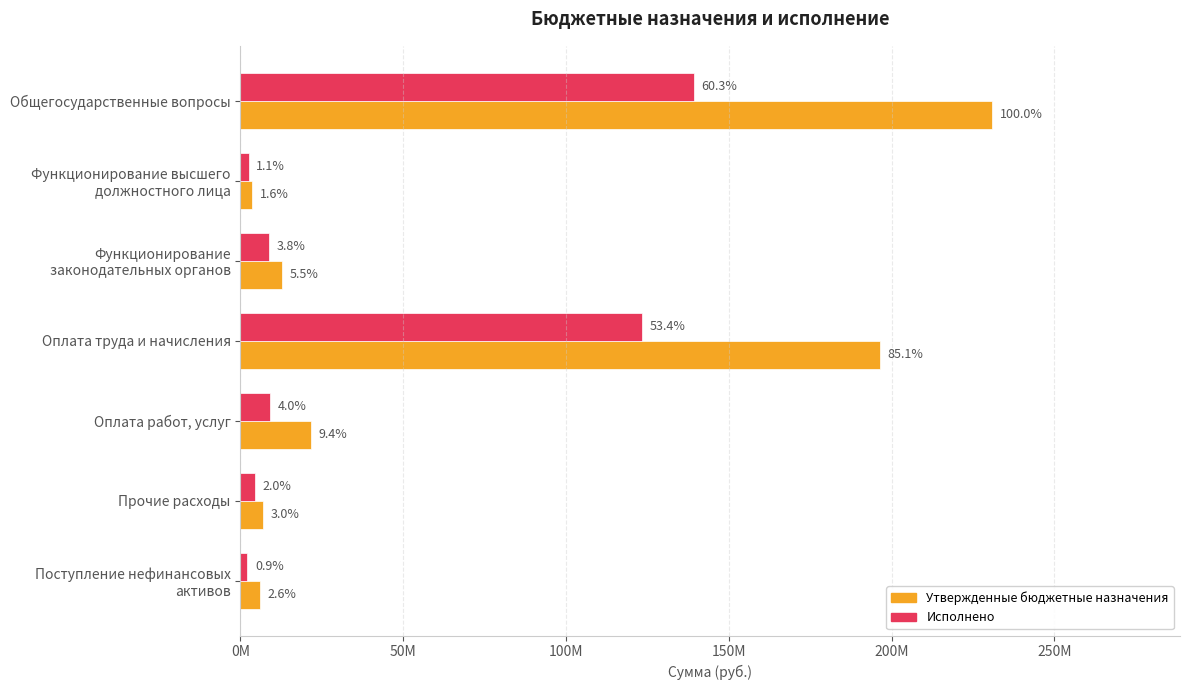

What are all the series names shown in the legend?

Утвержденные бюджетные назначения, Исполнено